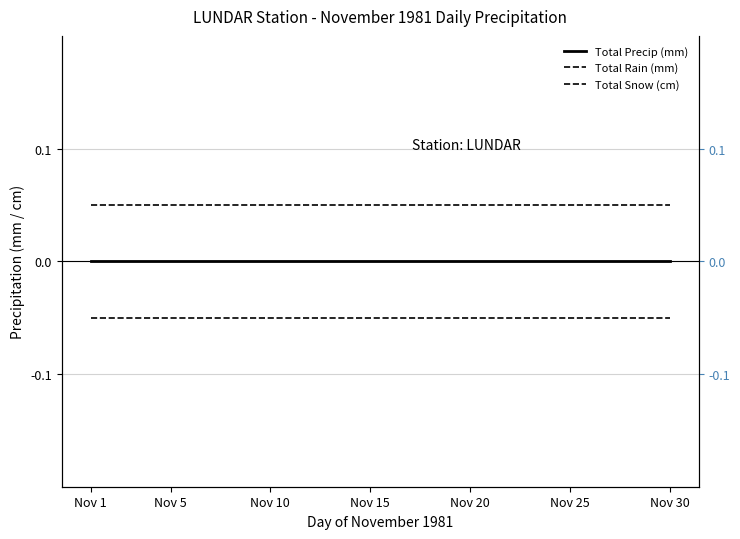

At which category does the chart reach its peak across all series?

Nov 1